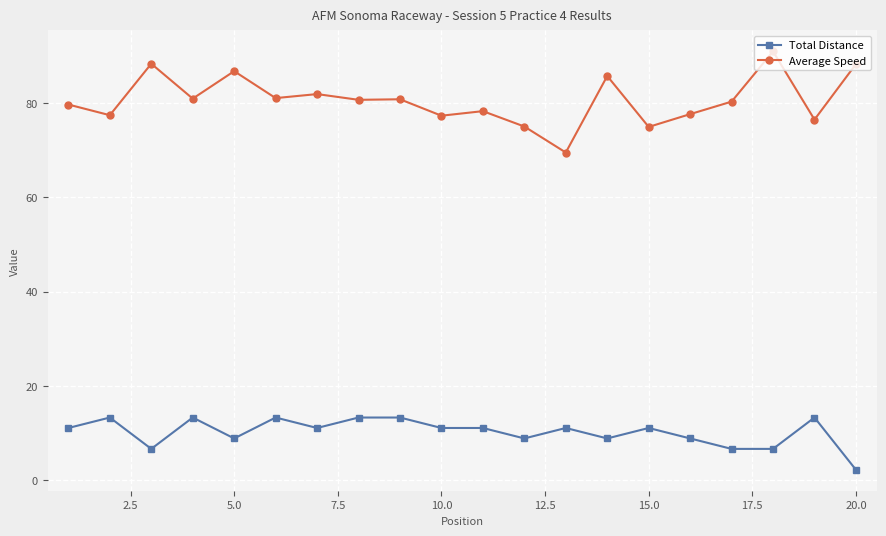

At how many categories does at least one series exceed 83?

5